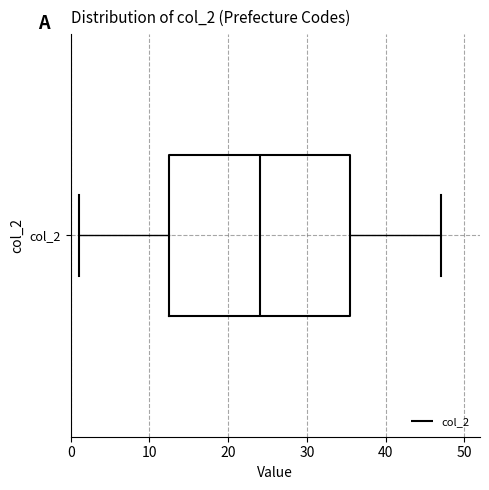

Read this box plot against the x-axis: the position of the median line, the range covered by the box, and the ends of both whiskers. The values are not printed on the chart, so give them approximately, as read against the axis.

median 24, box 13 to 36, whiskers 1 to 47